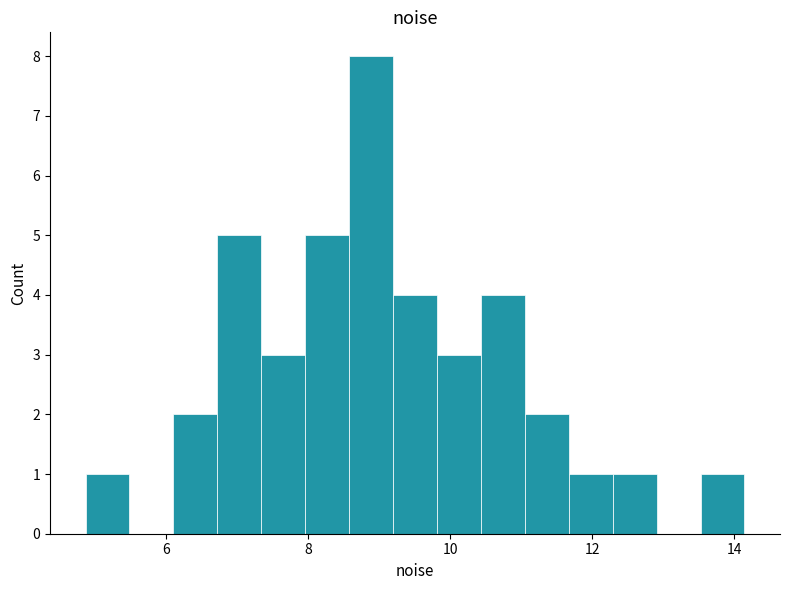

Read against the x-axis, roughly where is the centre of the tallest bar?

8.8